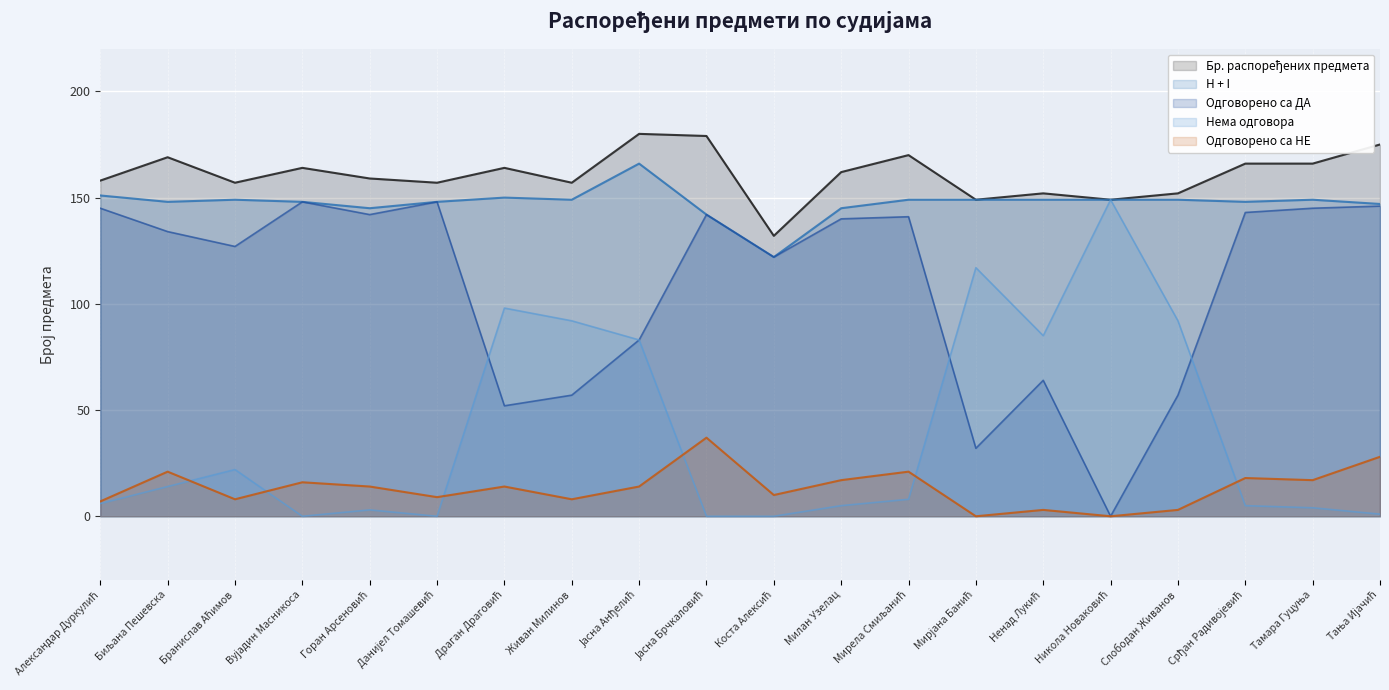

How many values in the Одговорено са ДА series exceed 140?

9